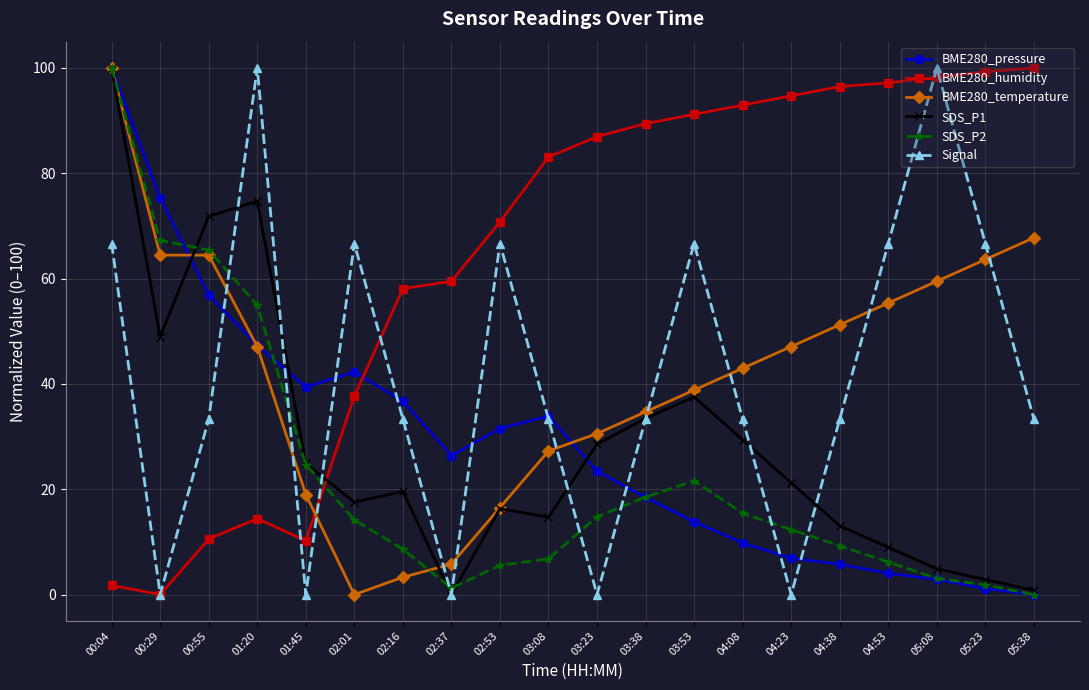

True or false: SDS_P2 has a value of 0.0 at 05:38.

True